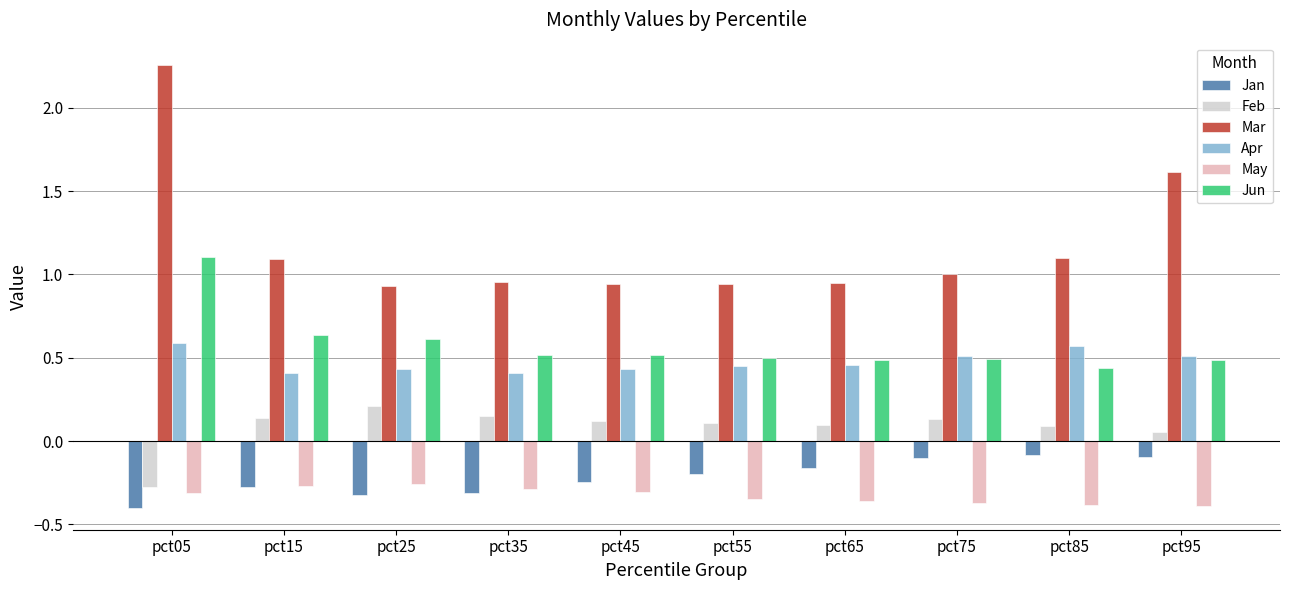

Are the bars horizontal?

No